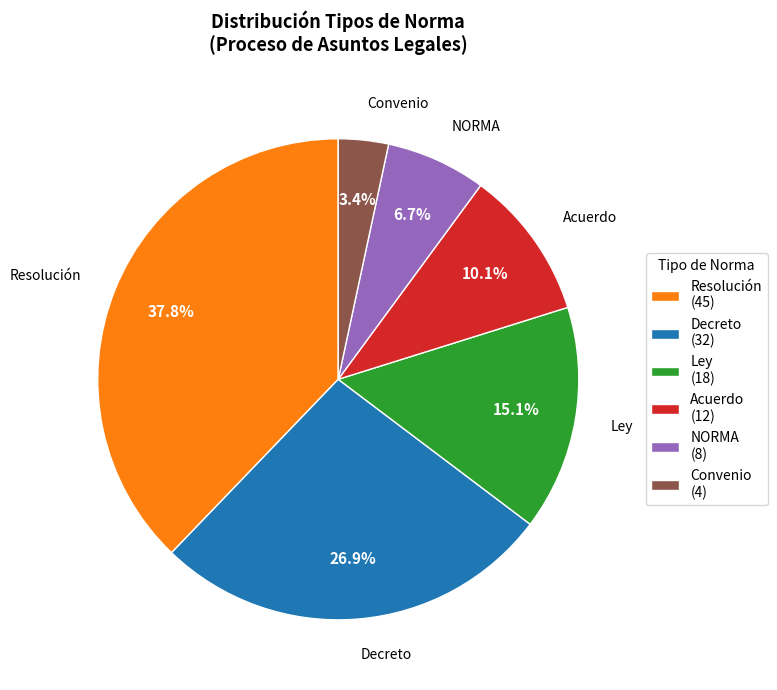

Combined, do Convenio and Resolución account for over 50%?

No